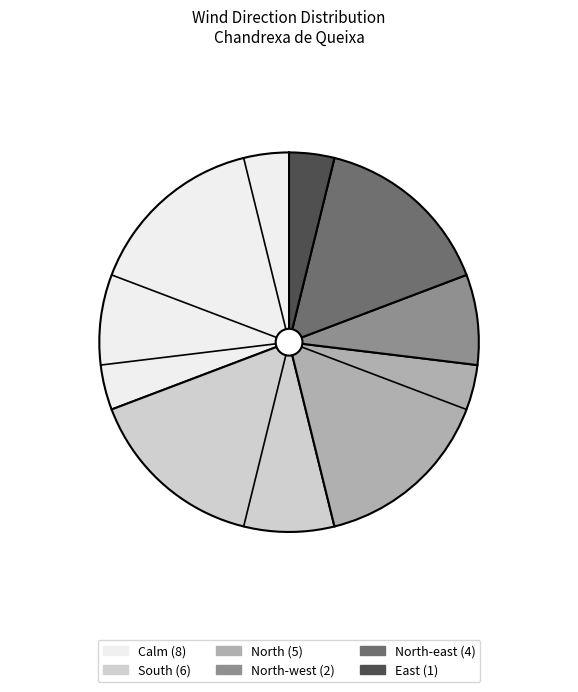

Is there any slice that represents more than half of the pie?

No